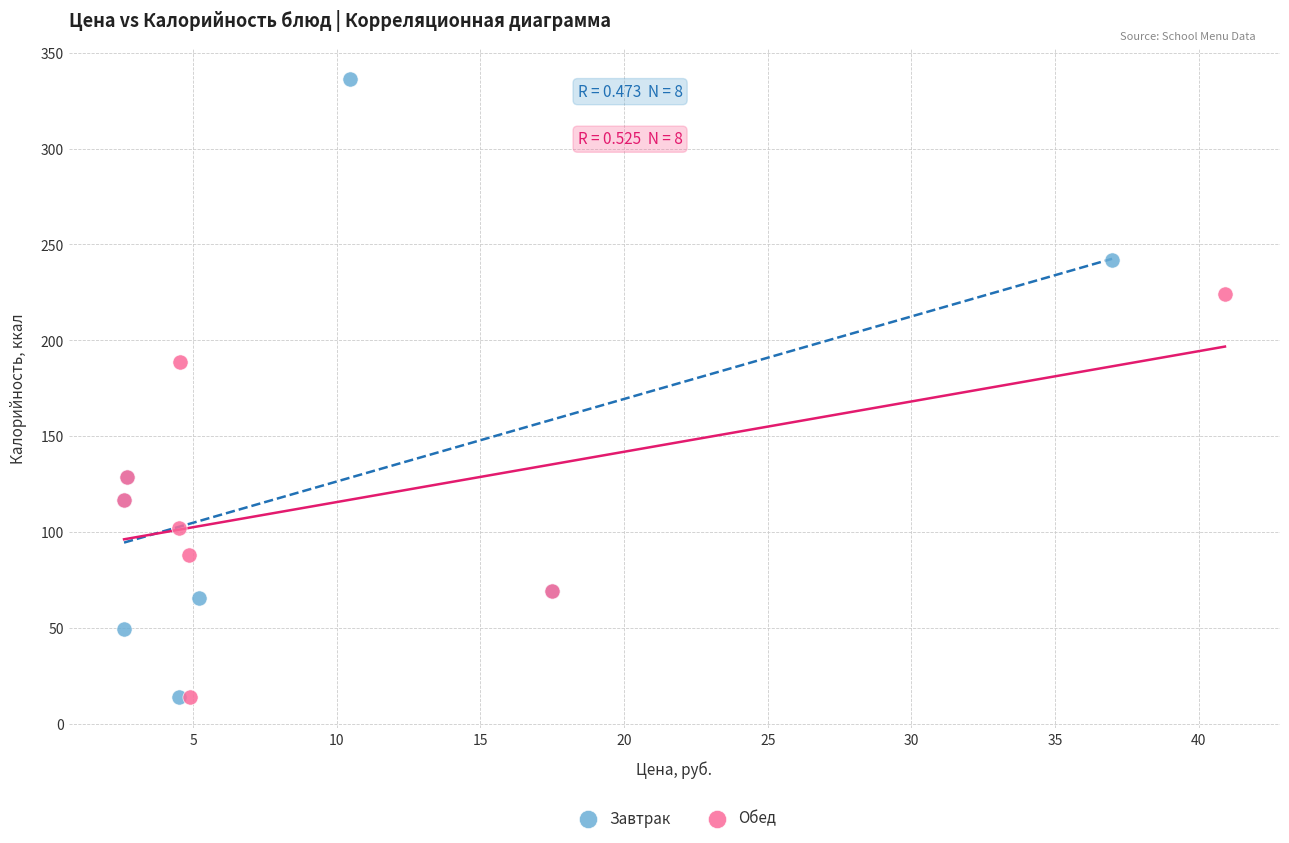

Which series reaches the maximum Y coordinate?

Завтрак